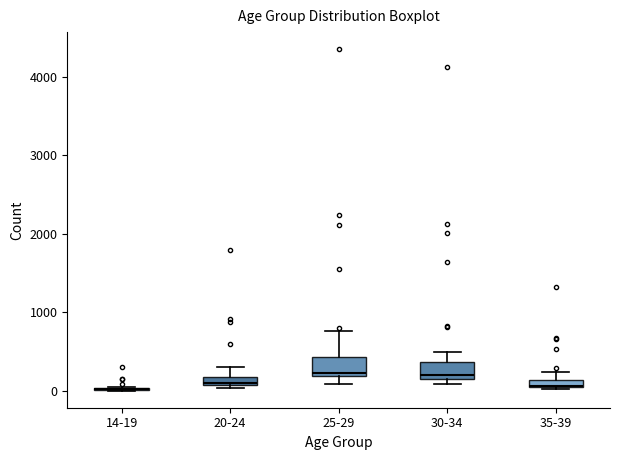

Where is the lower edge of the box for 30-34 on the y-axis? The values are not printed on the chart, so give them approximately, as read against the axis.

200